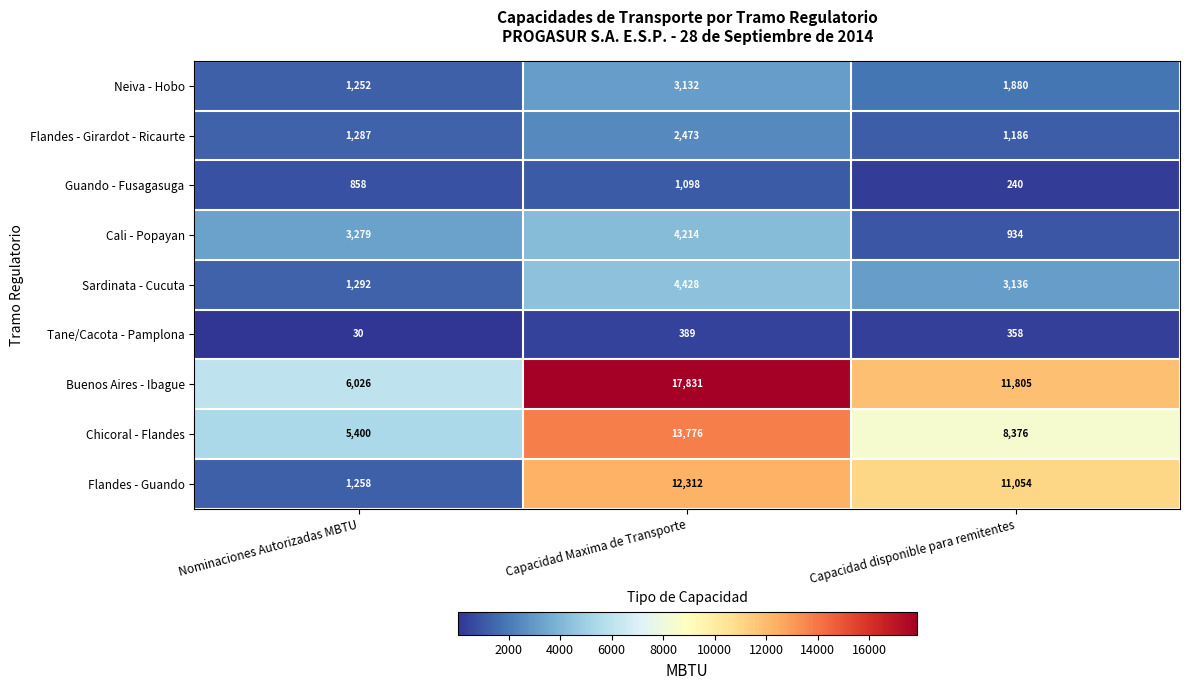

What is the total value across all series at Capacidad disponible para remitentes?

38969